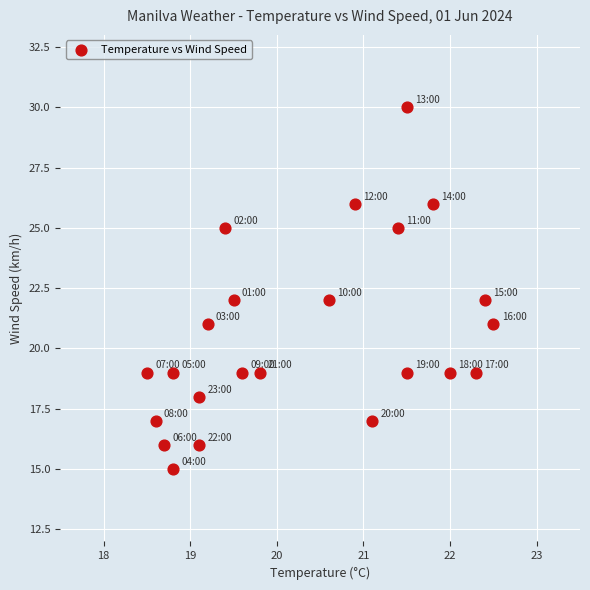

What is the range of Y values (max minus min)?

15